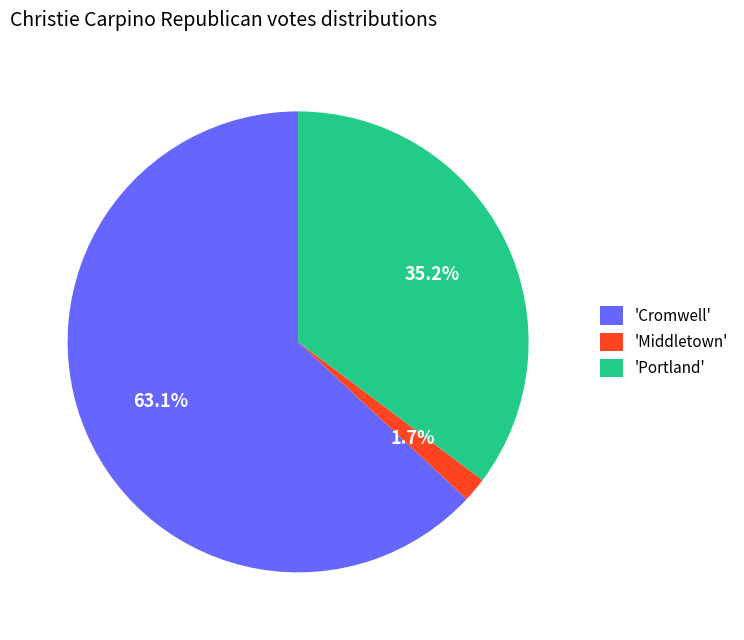

What percentage is NOT represented by 'Middletown'?

98.3%